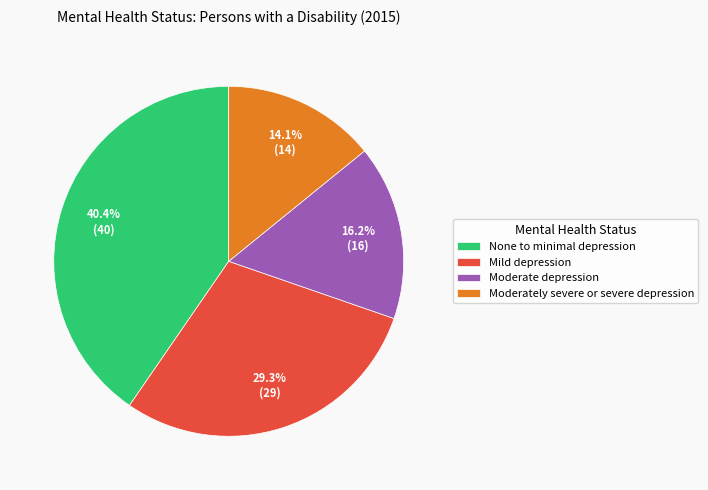

How many slices are in this pie chart?

4